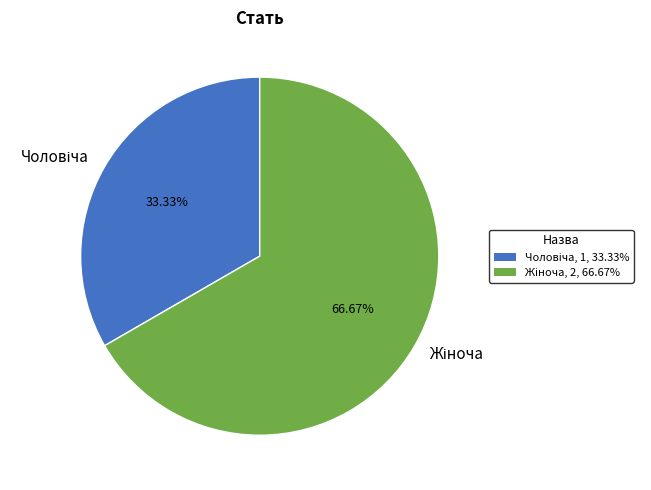

Is there a majority slice in this chart?

Yes